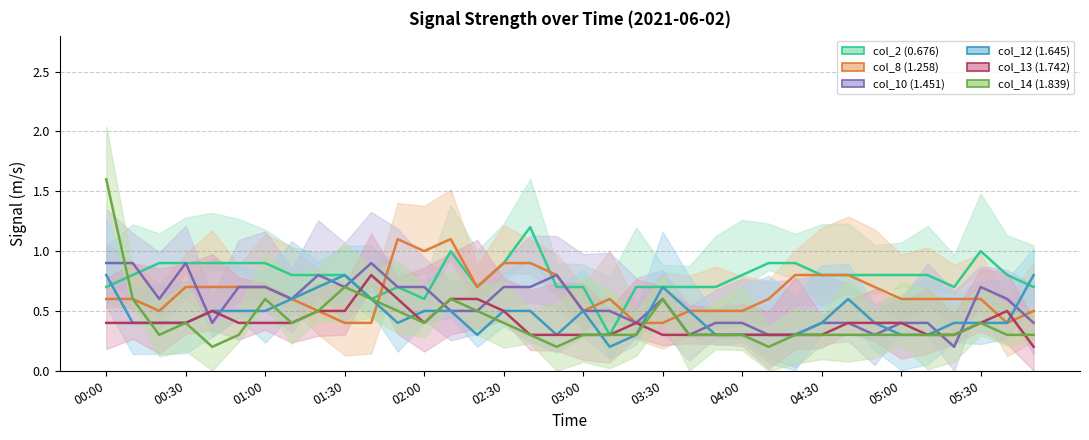

Reading left to right, extract all data points from this chart.

col_2 (0.676): 0.7	0.8	0.9	0.9	0.9	0.9	0.9	0.8	0.8	0.8	0.6	0.7	0.6	1.0	0.7	0.9	1.2	0.7	0.7	0.3	0.7	0.7	0.7	0.7	0.8	0.9	0.9	0.8	0.8	0.8	0.8	0.8	0.7	1.0	0.8	0.7
col_8 (1.258): 0.6	0.6	0.5	0.7	0.7	0.7	0.7	0.6	0.5	0.4	0.4	1.1	1.0	1.1	0.7	0.9	0.9	0.8	0.5	0.6	0.4	0.4	0.5	0.5	0.5	0.6	0.8	0.8	0.8	0.7	0.6	0.6	0.6	0.6	0.4	0.5
col_10 (1.451): 0.9	0.9	0.6	0.9	0.4	0.7	0.7	0.6	0.8	0.7	0.9	0.7	0.7	0.5	0.5	0.7	0.7	0.8	0.5	0.5	0.4	0.6	0.3	0.4	0.4	0.3	0.3	0.4	0.4	0.3	0.4	0.4	0.2	0.7	0.6	0.4
col_12 (1.645): 0.8	0.4	0.4	0.4	0.5	0.5	0.5	0.6	0.7	0.8	0.6	0.4	0.5	0.5	0.3	0.5	0.5	0.3	0.5	0.2	0.3	0.7	0.5	0.3	0.3	0.3	0.3	0.4	0.6	0.4	0.3	0.3	0.4	0.4	0.4	0.8
col_13 (1.742): 0.4	0.4	0.4	0.4	0.5	0.4	0.4	0.4	0.5	0.5	0.8	0.6	0.4	0.6	0.6	0.5	0.3	0.3	0.3	0.3	0.4	0.3	0.3	0.3	0.3	0.3	0.3	0.3	0.4	0.4	0.4	0.3	0.3	0.4	0.5	0.2
col_14 (1.839): 1.6	0.6	0.3	0.4	0.2	0.3	0.6	0.4	0.5	0.7	0.6	0.5	0.4	0.6	0.5	0.4	0.3	0.2	0.3	0.3	0.3	0.6	0.3	0.3	0.3	0.2	0.3	0.3	0.3	0.3	0.3	0.3	0.3	0.4	0.3	0.3